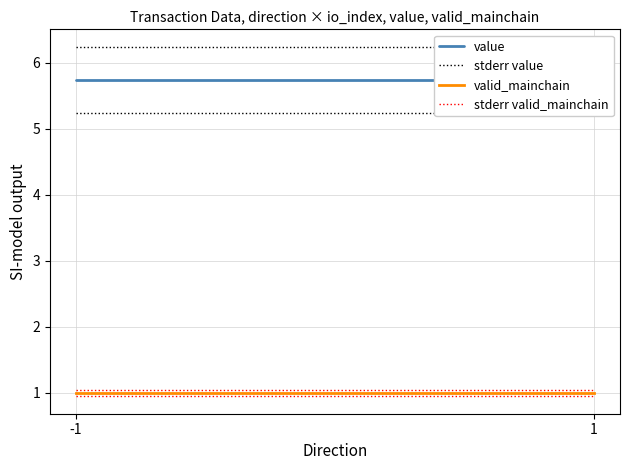

Does the chart display data point markers on the line(s)?

No